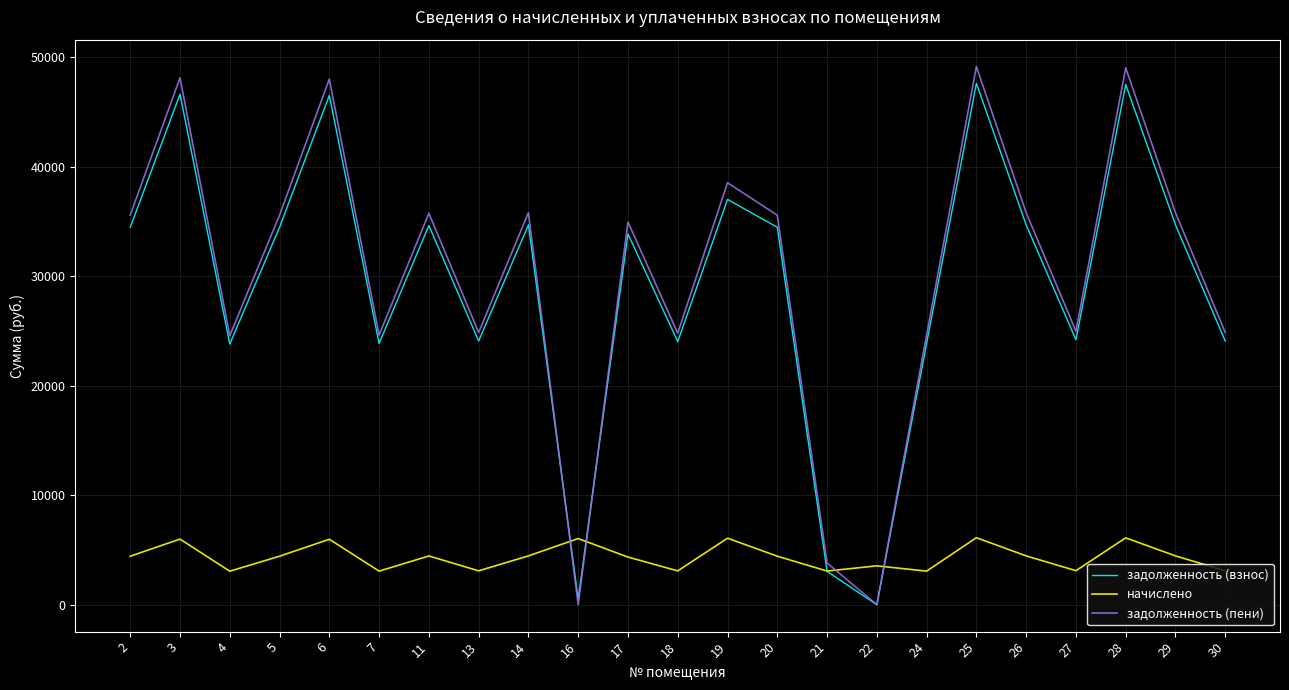

What is the spread (max minus min) of values at 5?

31157.6